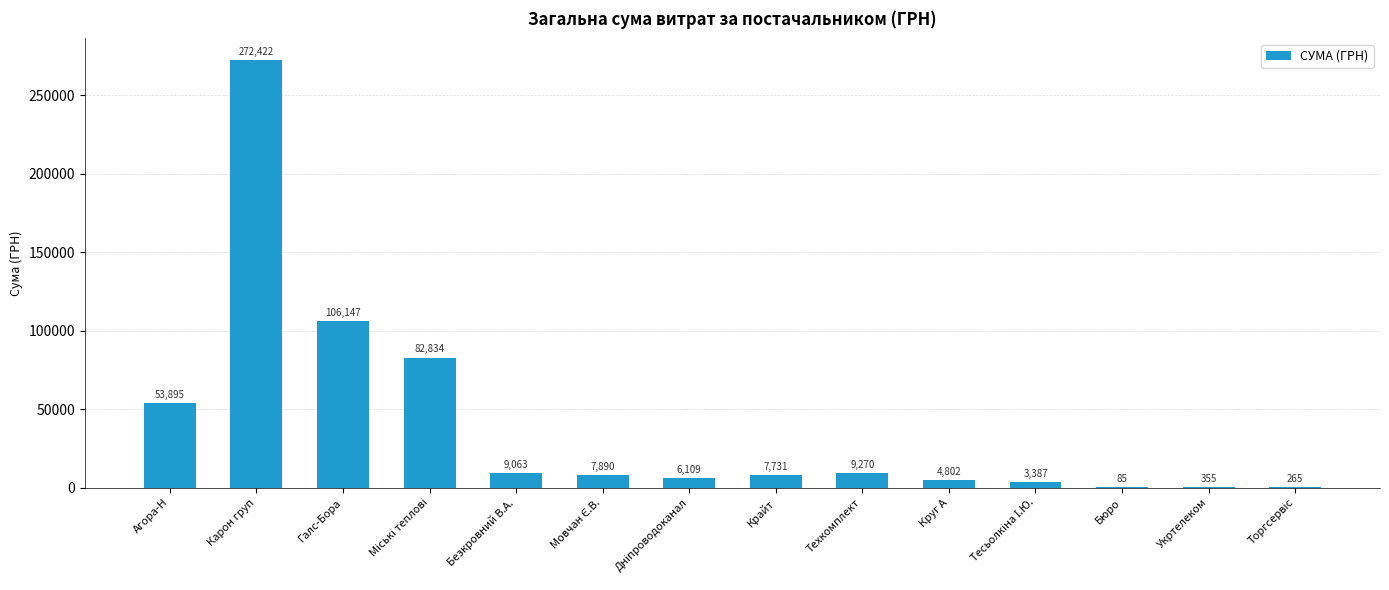

What is the sum of all values?

564254.3